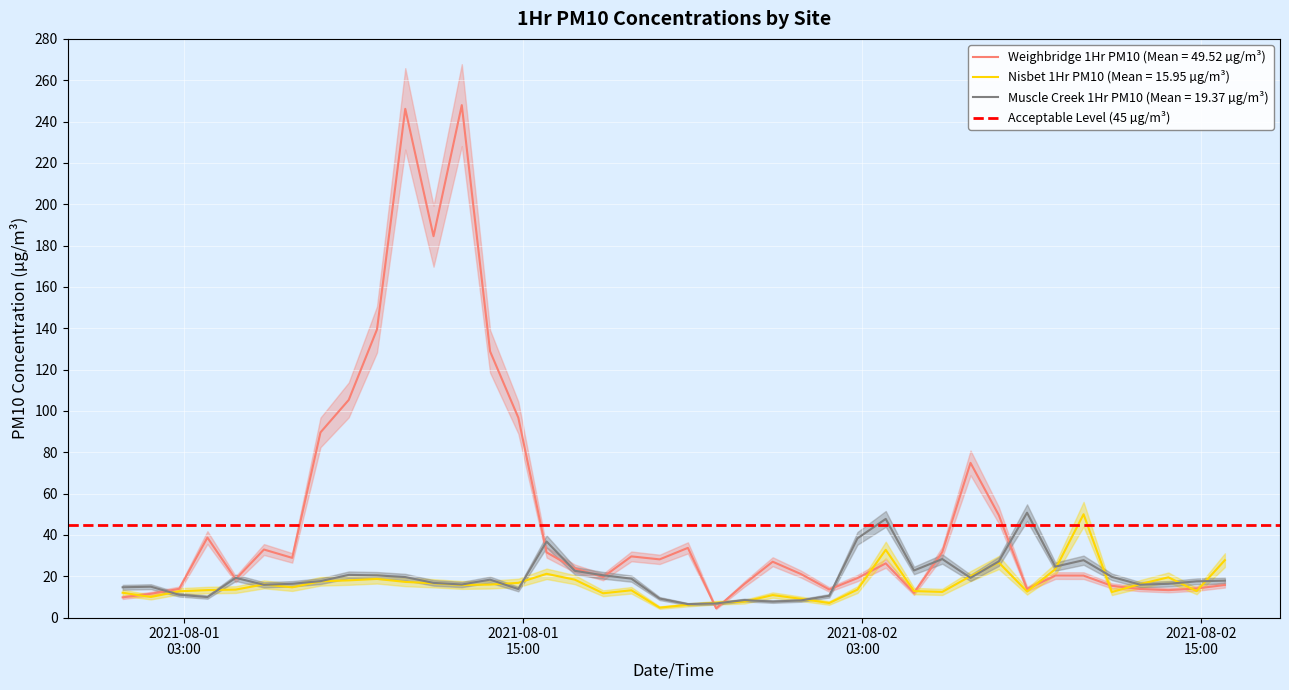

After their last crossing, which series has the higher values: Weighbridge 1Hr PM10 or Muscle Creek 1Hr PM10?

Muscle Creek 1Hr PM10